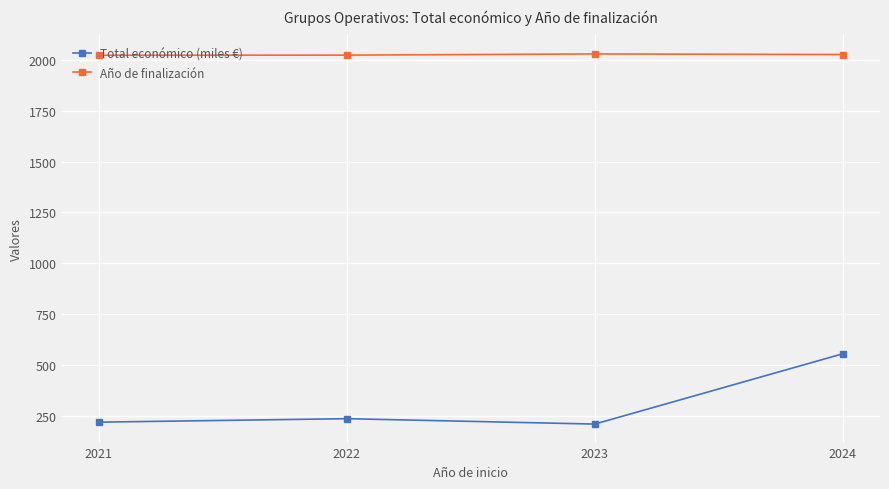

The value of Total económico (miles €) at 2024 is 896.8. True or false?

False